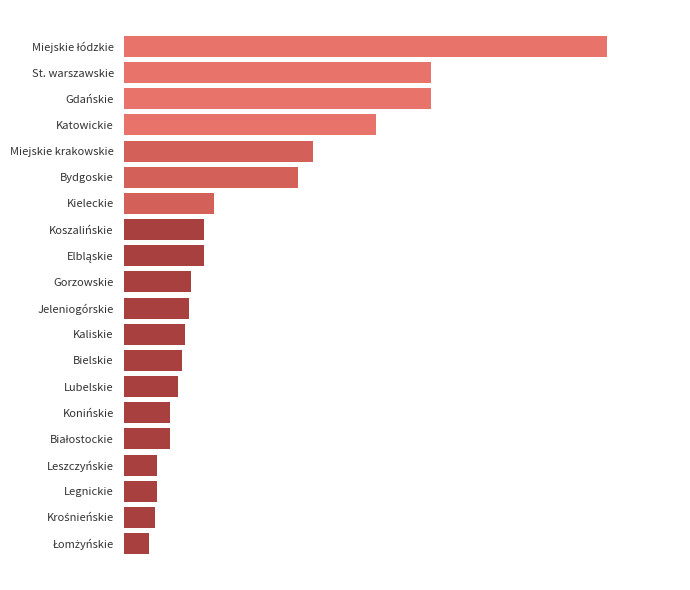

Are the bars horizontal?

Yes